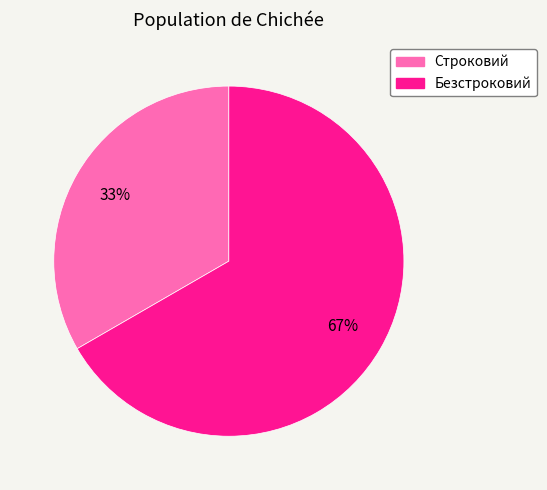

Combined, do Строковий and Безстроковий account for over 50%?

Yes